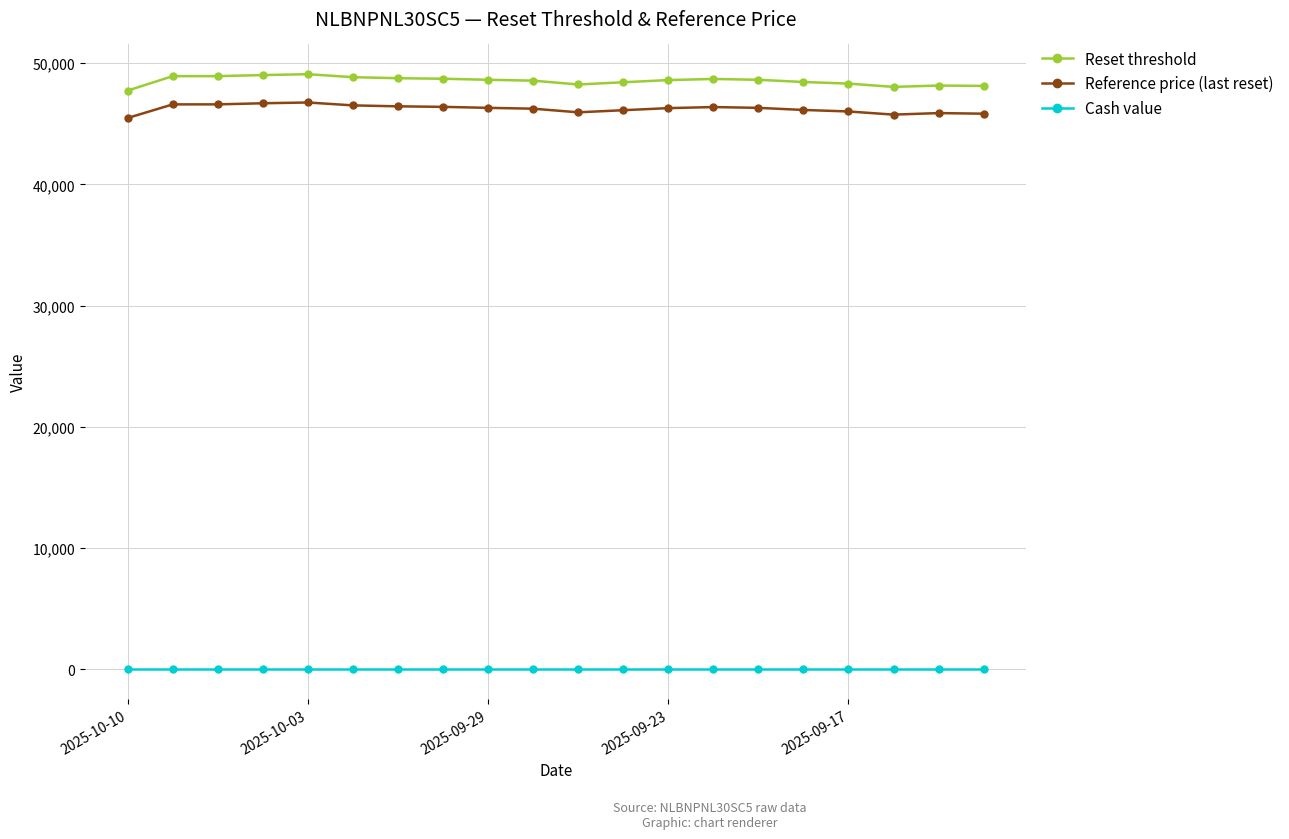

True or false: Reset threshold and Cash value cross at least once.

False